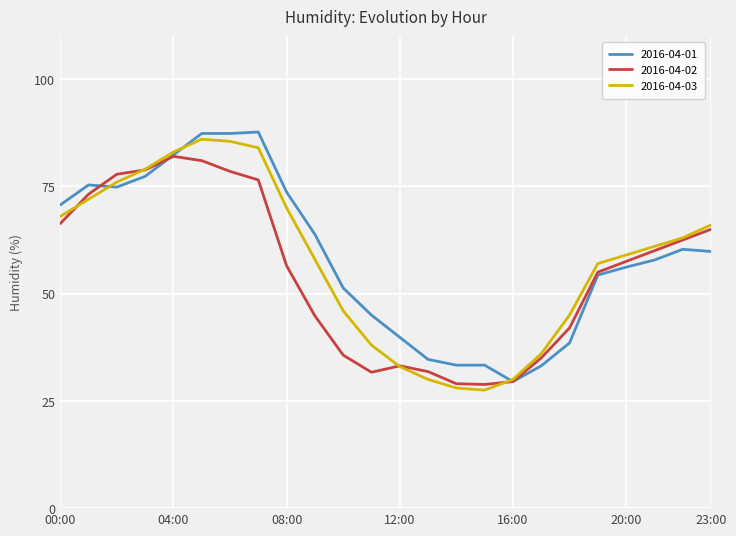

What is the maximum value for 2016-04-03?

86.0